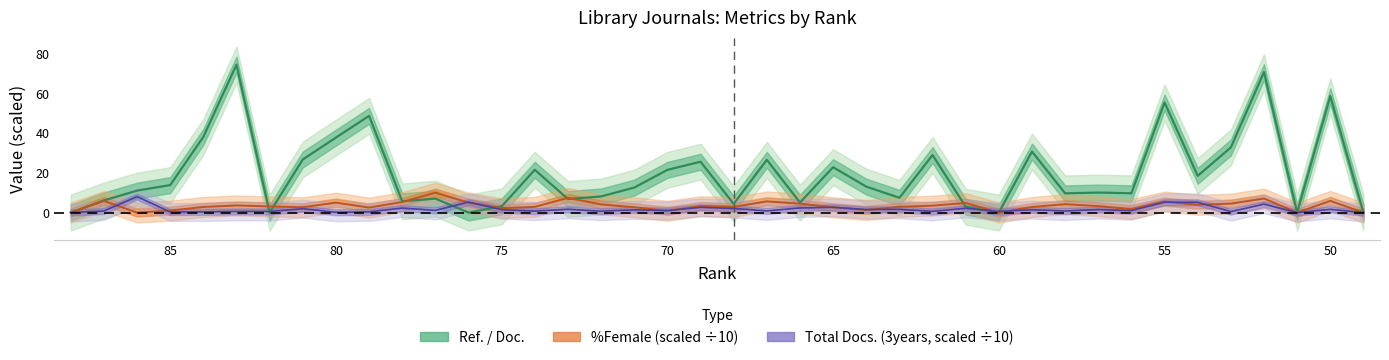

Which category has the lowest value across all series?

88